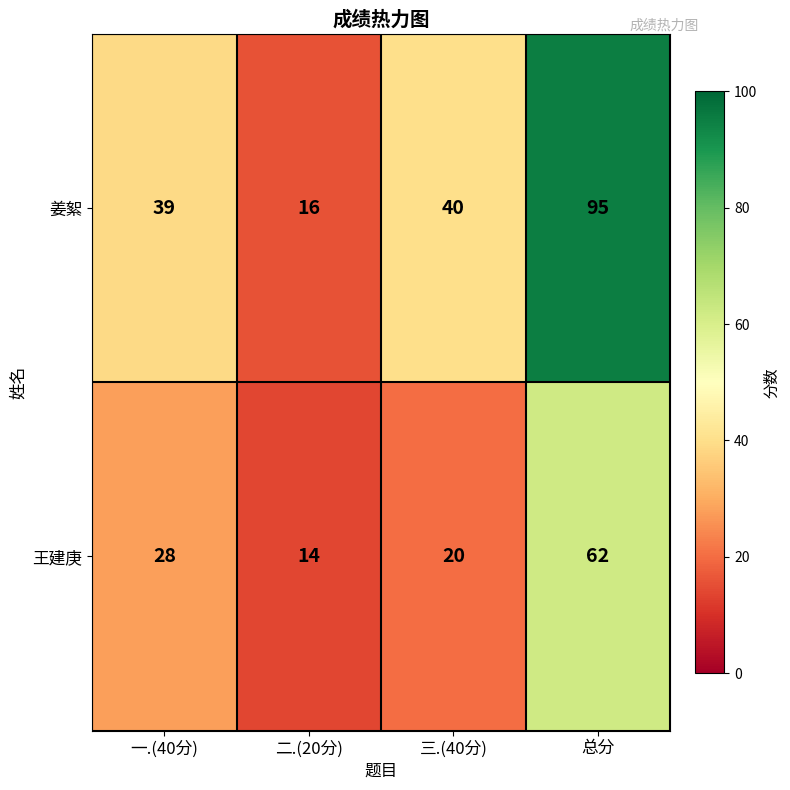

Rank the series by their maximum value, from highest to lowest.

姜絮, 王建庚